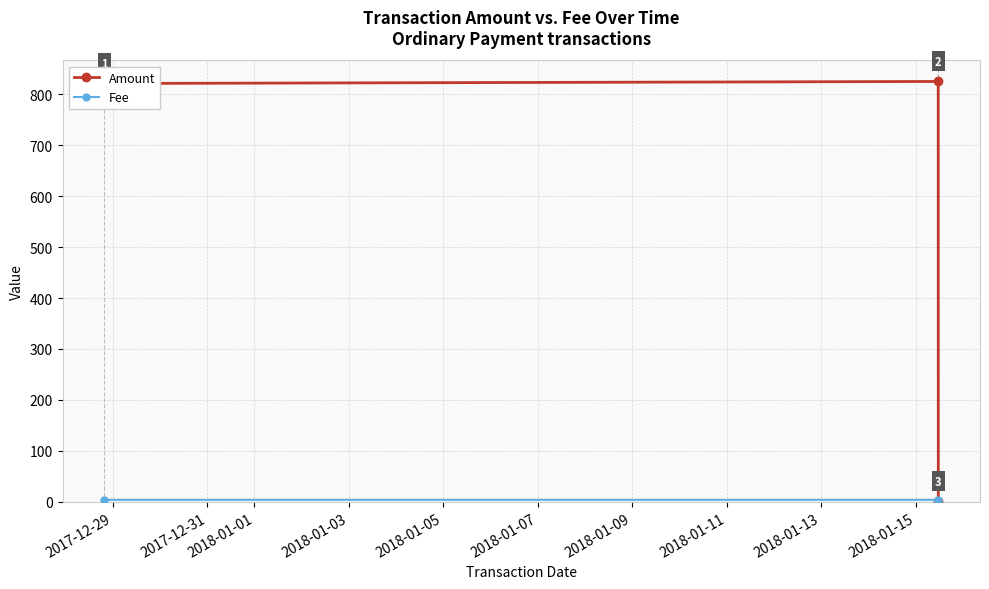

Which series has the largest total across all categories?

Amount